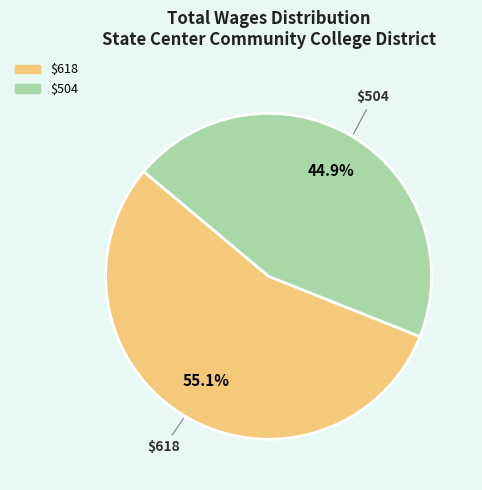

How many slices are in this pie chart?

2